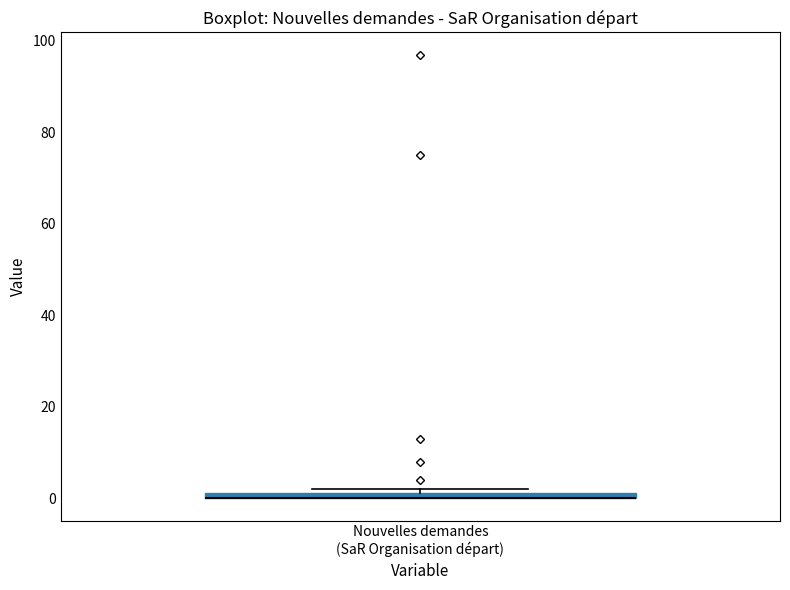

Where is the lower edge of the box for Nouvelles demandes (SaR Organisation départ) on the y-axis? The values are not printed on the chart, so give them approximately, as read against the axis.

0